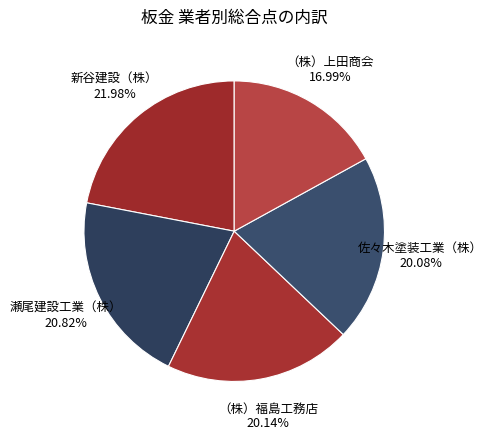

Is it true that 新谷建設（株） is 22% of the pie?

True